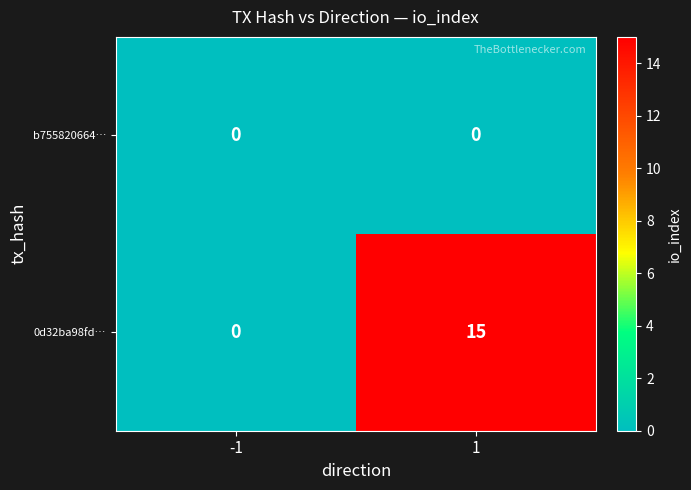

Rank the series by their average value, from highest to lowest.

0d32ba98fd…, b755820664…